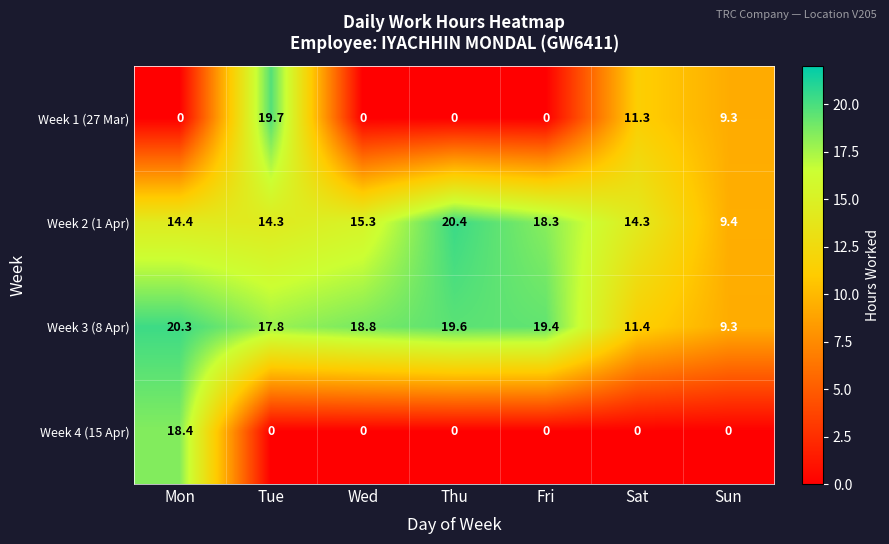

Reading left to right, transcribe all the data shown in this chart.

Week 1 (27 Mar): 0.0	19.7	0.0	0.0	0.0	11.3	9.3
Week 2 (1 Apr): 14.4	14.3	15.3	20.4	18.3	14.3	9.4
Week 3 (8 Apr): 20.3	17.8	18.8	19.6	19.4	11.4	9.3
Week 4 (15 Apr): 18.4	0.0	0.0	0.0	0.0	0.0	0.0